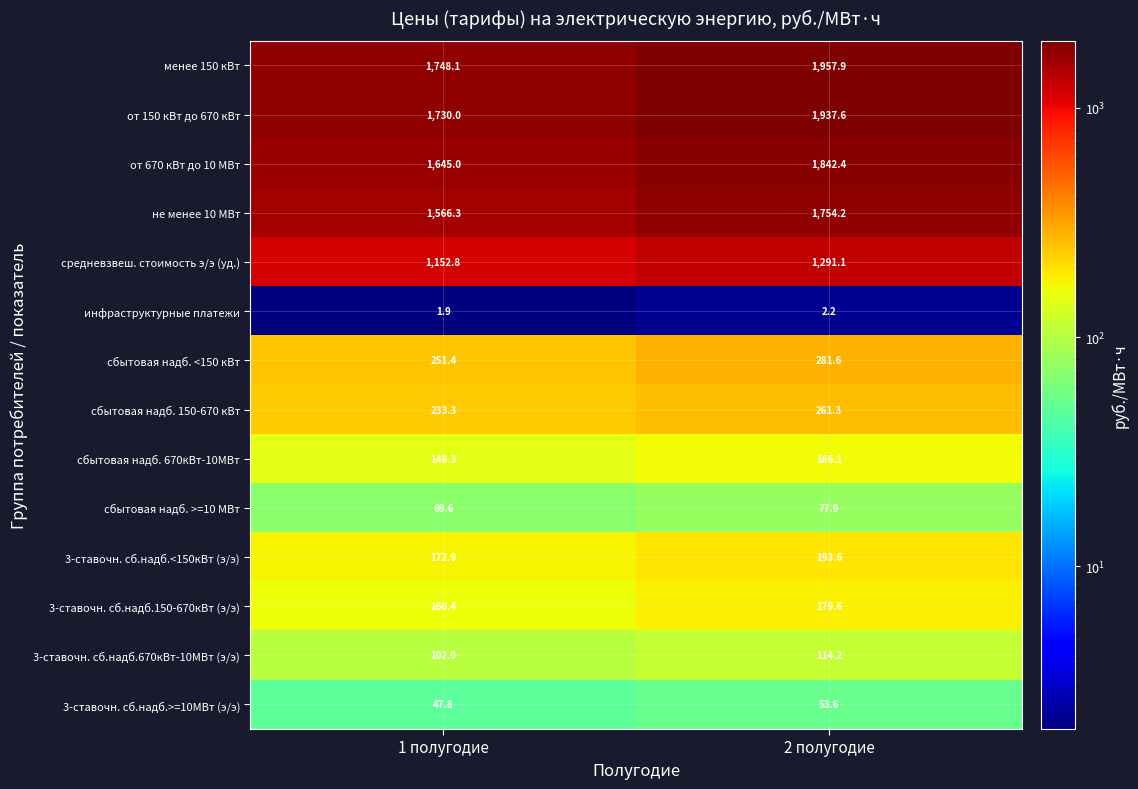

What is the maximum value shown in the chart?

1957.9